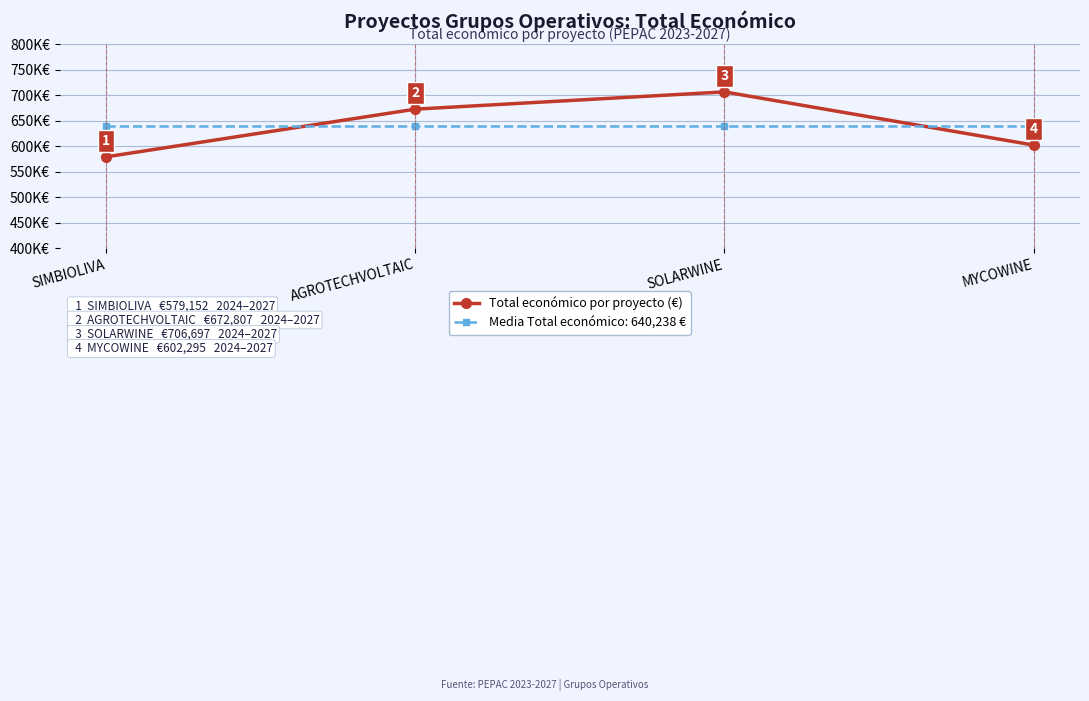

Reading left to right, what are all the values shown in this chart?

579152.0	672807.0	706697.0	602295.4